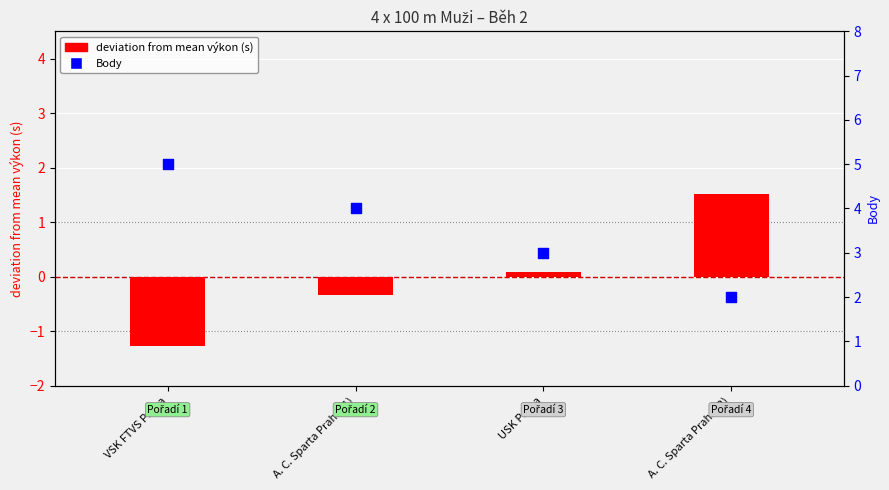

At how many categories does at least one series exceed 2?

3